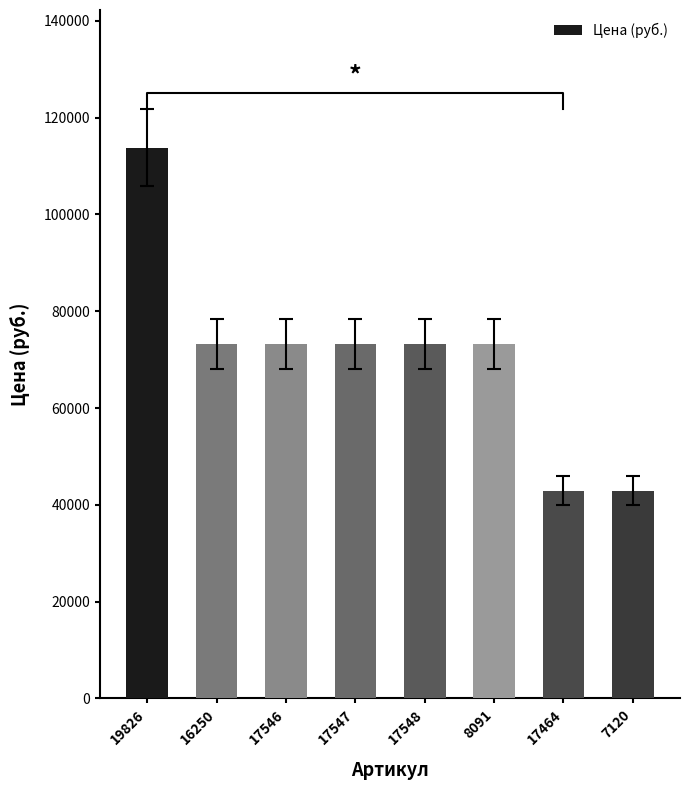

Which label corresponds to the largest value in the chart?

19826